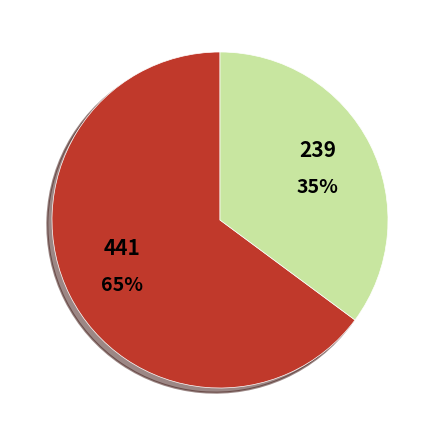

Is there any slice that represents more than half of the pie?

Yes